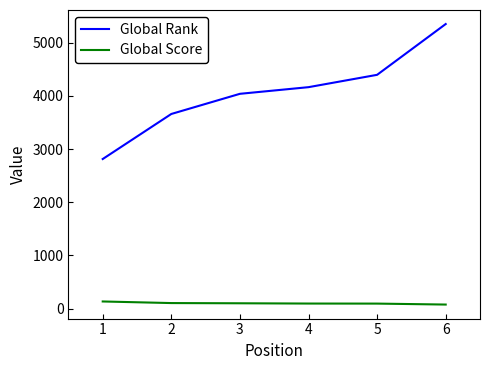

True or false: Global Rank and Global Score intersect in this chart.

False